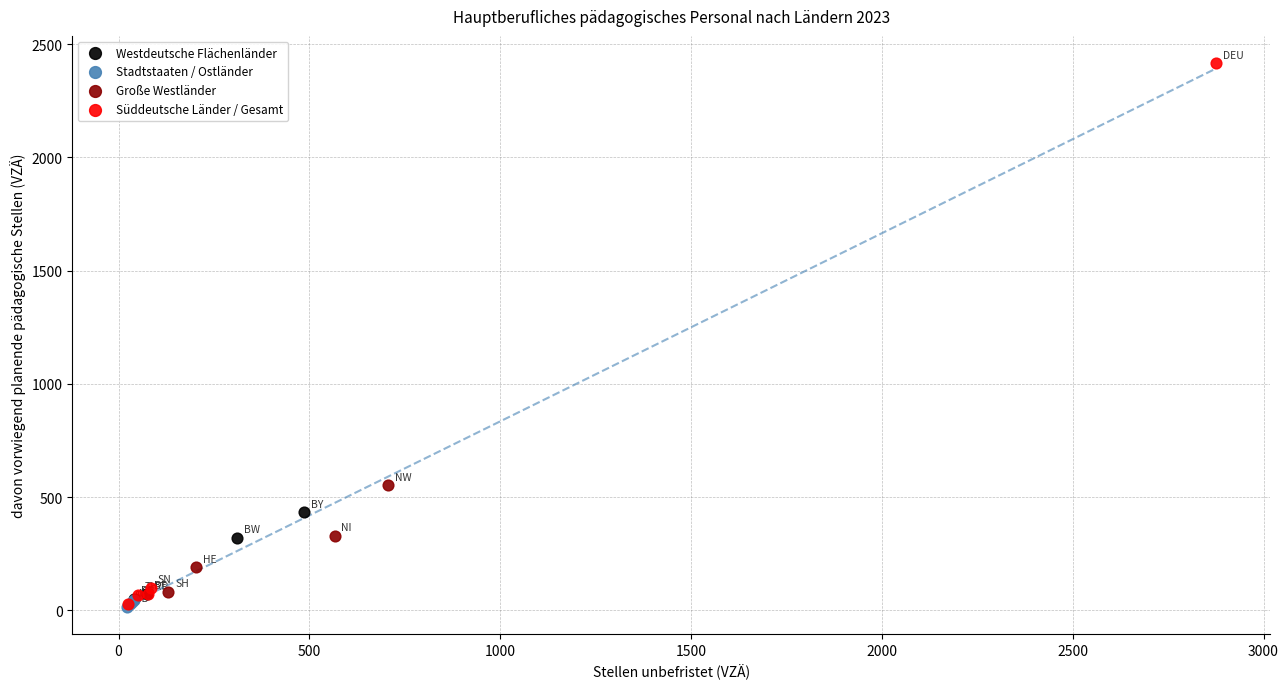

Which series has the widest spread of Y values?

Süddeutsche Länder / Gesamt